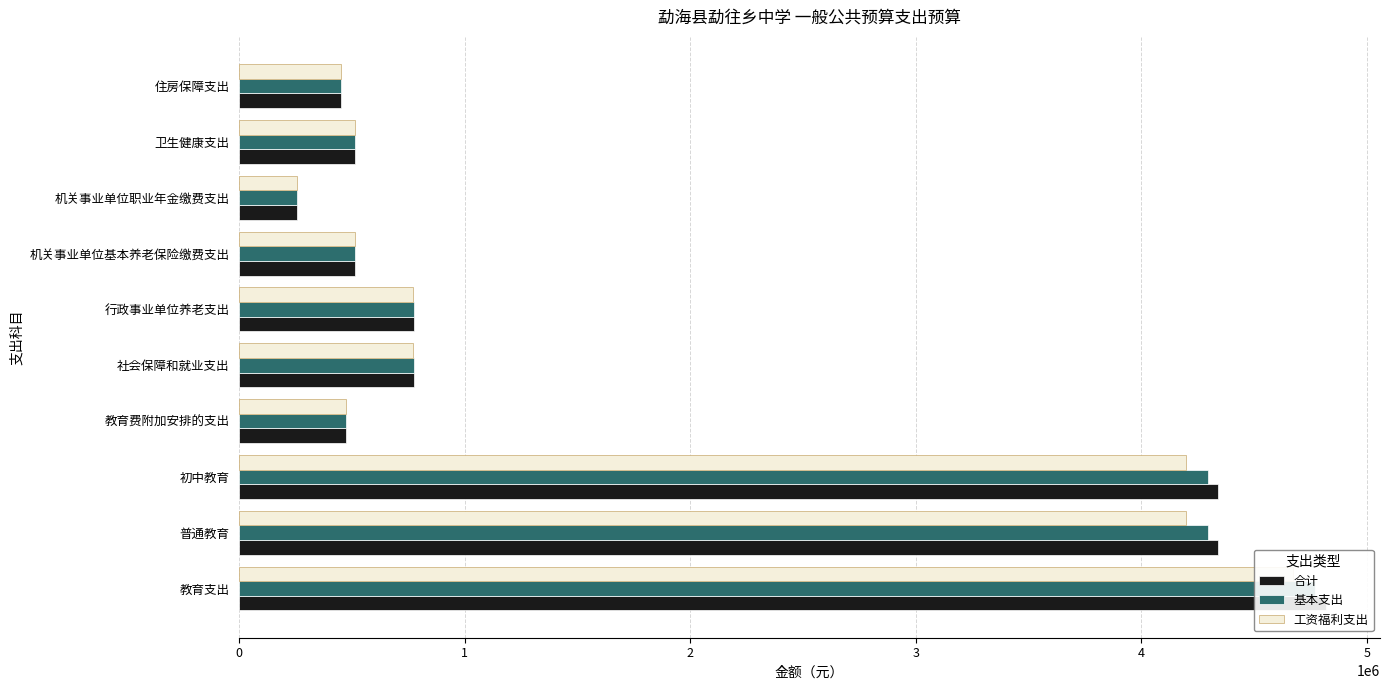

True or false: 基本支出 has a value of 4294698.7 at 2.

True